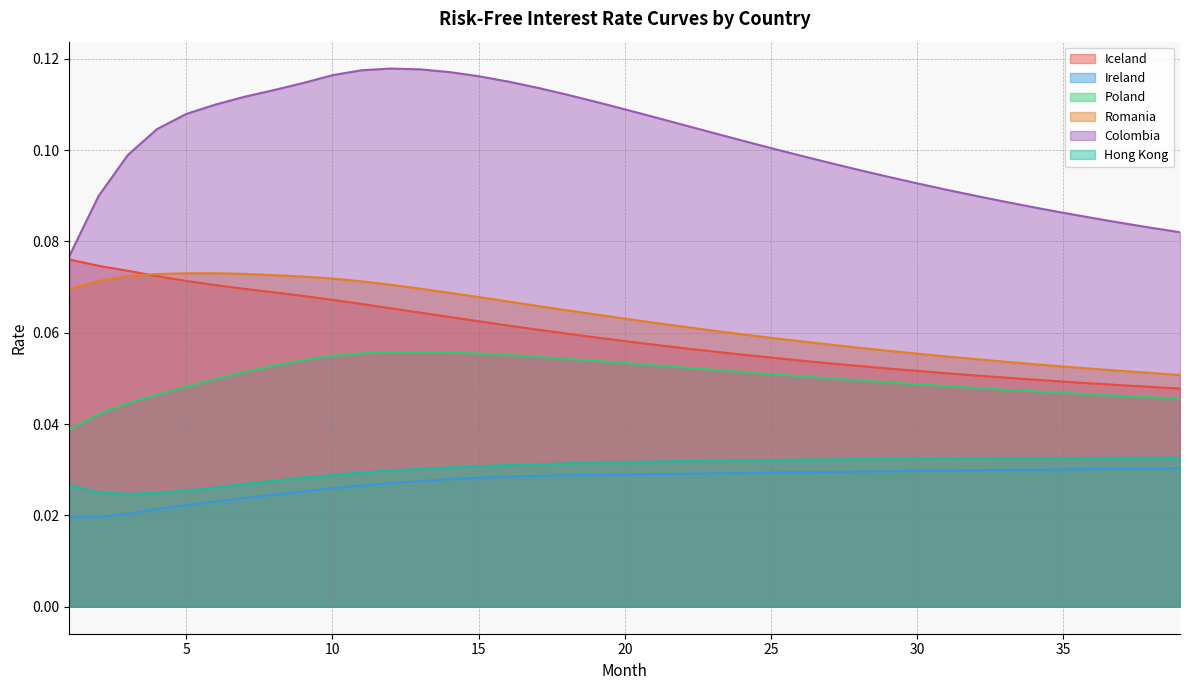

Does the chart display data point markers on the line(s)?

No